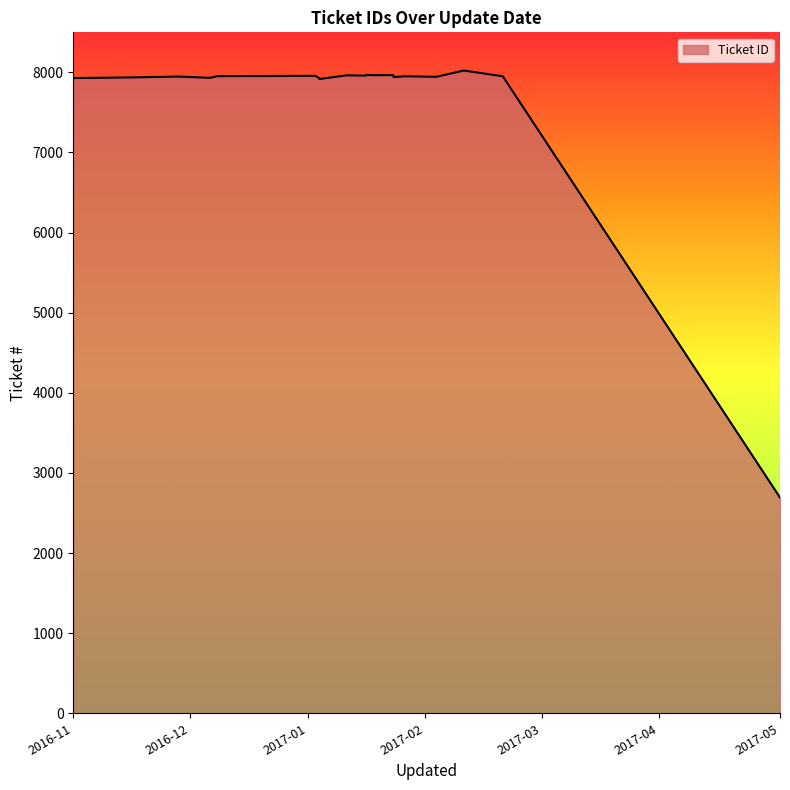

What is the difference between the values at 2016-12-06 and 2017-01-23?

20